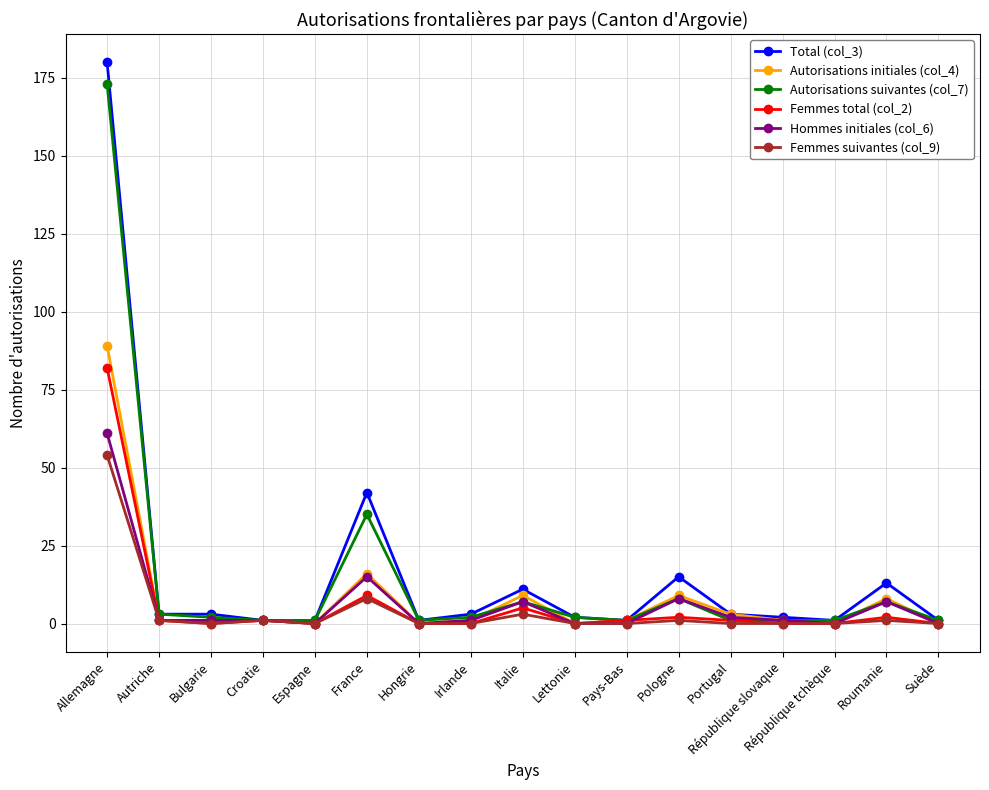

Reading left to right, list all the values displayed in this chart.

Total (col_3): 180	3	3	1	1	42	1	3	11	2	1	15	3	2	1	13	1
Autorisations initiales (col_4): 89	1	1	1	0	16	0	1	9	0	1	9	3	1	0	8	0
Autorisations suivantes (col_7): 173	3	2	1	1	35	1	2	7	2	1	8	1	1	1	7	1
Femmes total (col_2): 82	1	0	1	0	9	0	0	5	0	1	2	1	0	0	2	0
Hommes initiales (col_6): 61	1	1	1	0	15	0	1	7	0	0	8	2	1	0	7	0
Femmes suivantes (col_9): 54	1	0	1	0	8	0	0	3	0	0	1	0	0	0	1	0